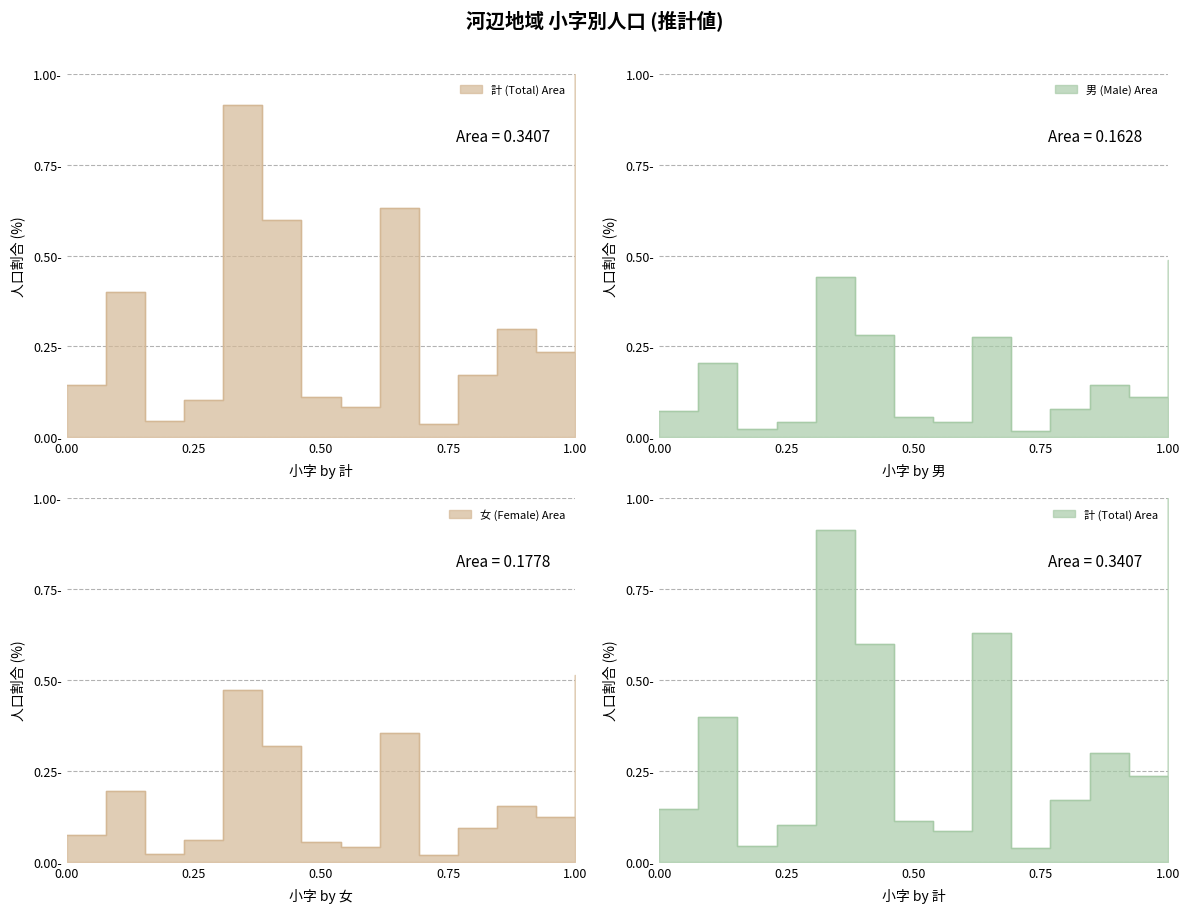

How many lines are shown in the chart?

3